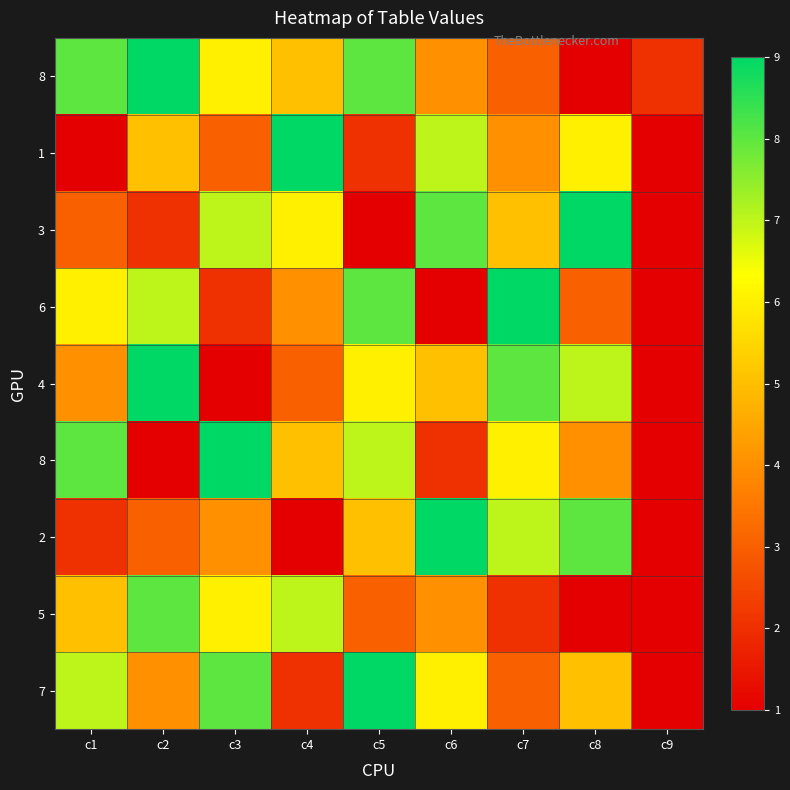

Which category has the highest value across all series?

c2